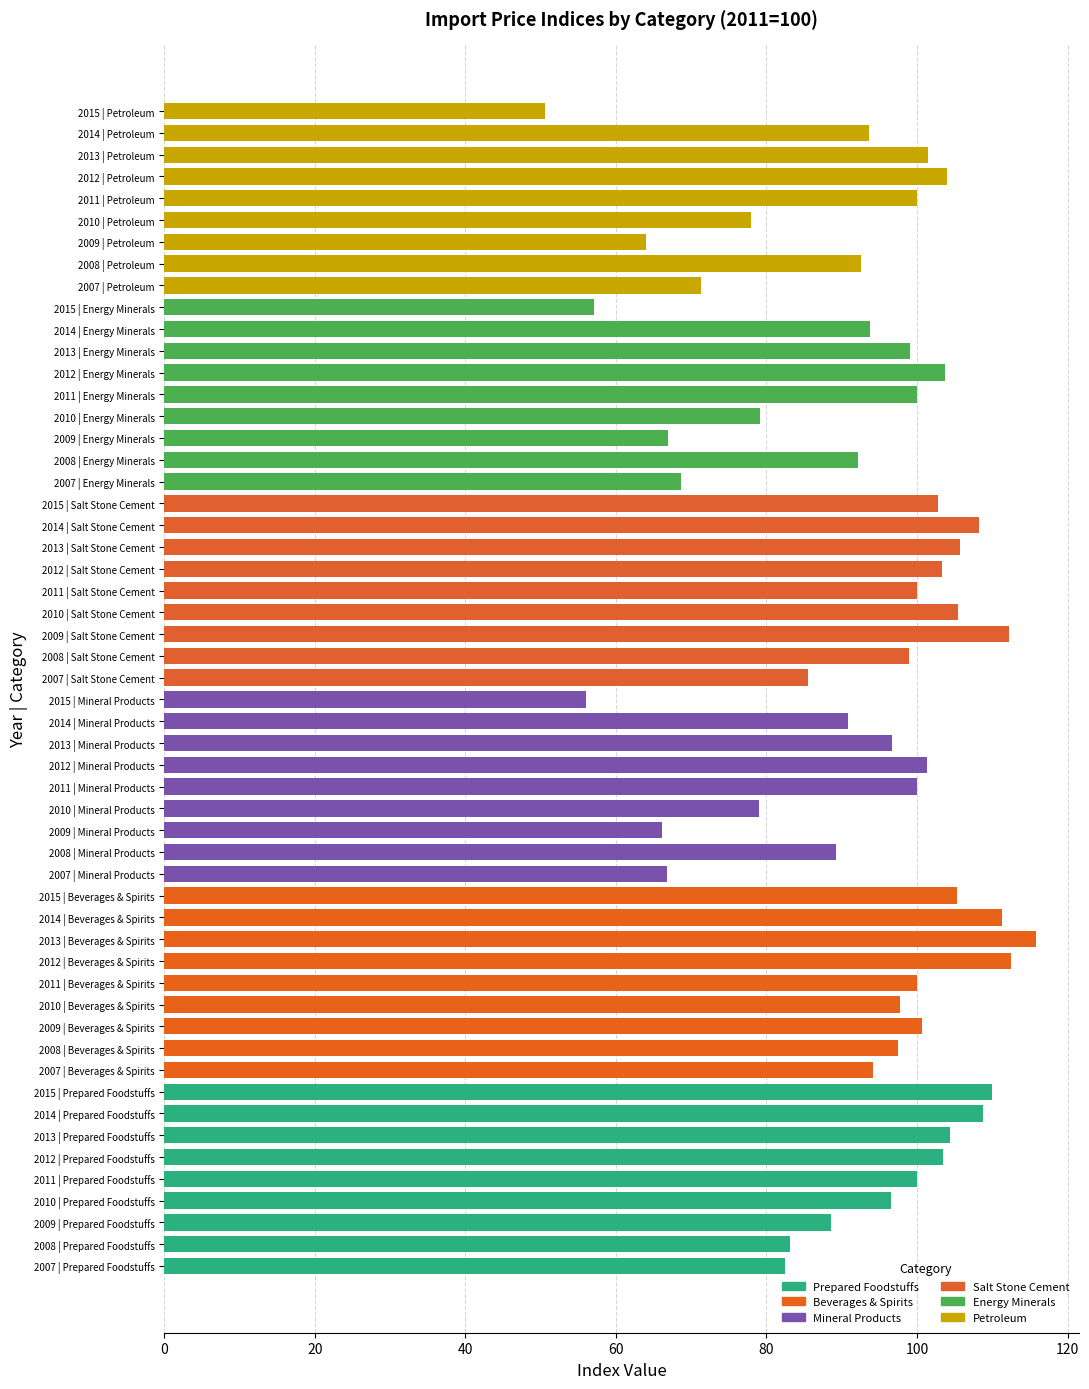

What is the difference between the maximum and minimum values in the Beverages & Spirits series?

21.7